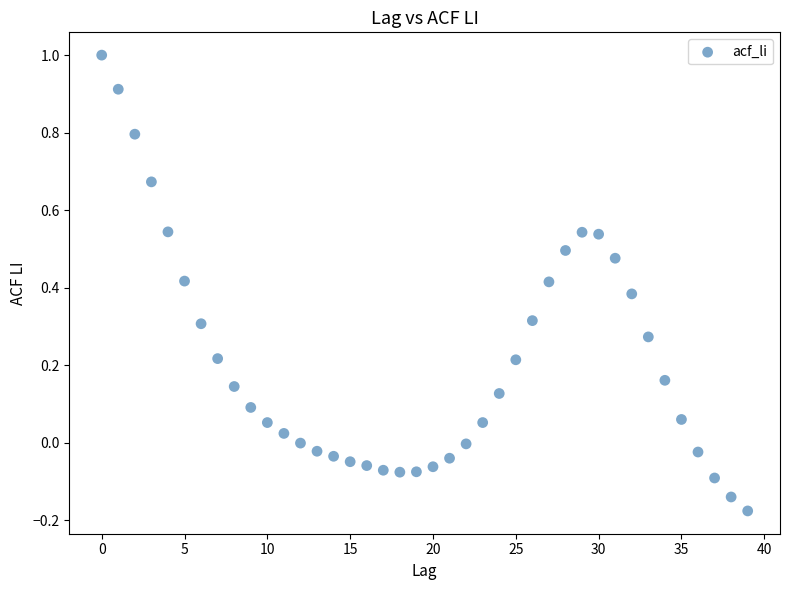

What is the range of Y values (max minus min)?

1.2